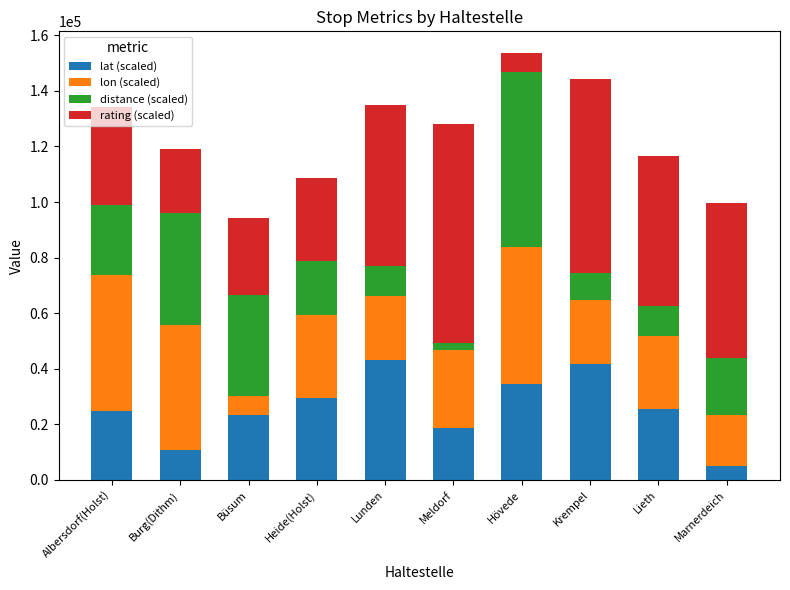

The value of lat (scaled) at Albersdorf(Holst) is 24632.0. True or false?

True